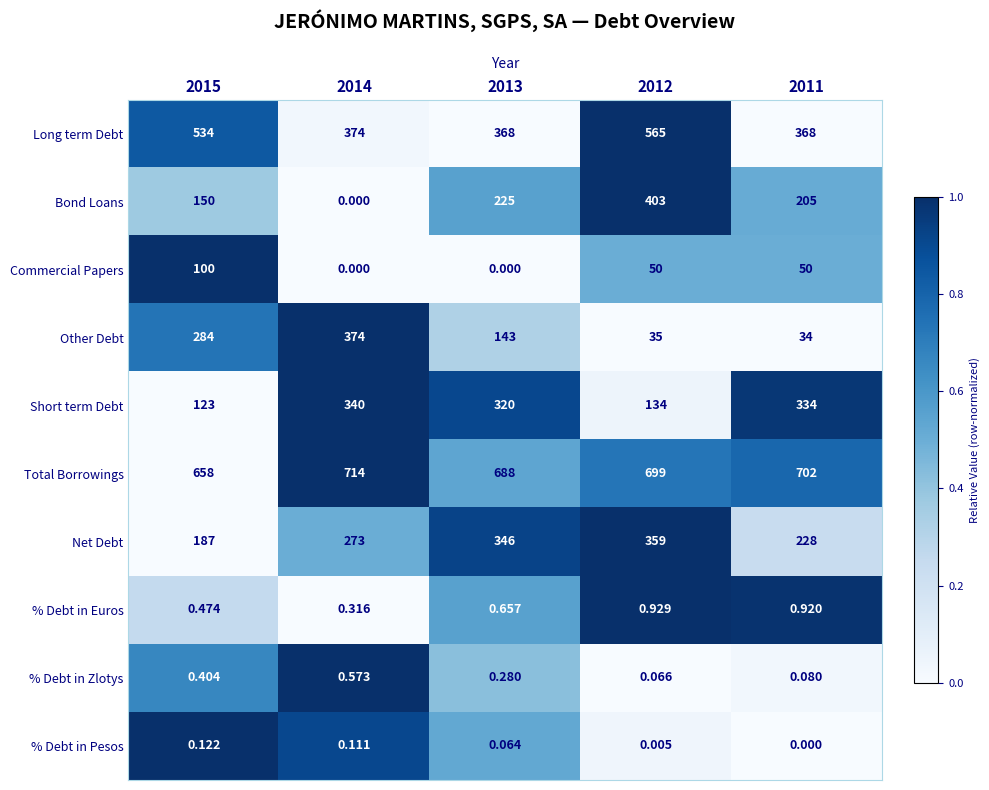

Is the value of % Debt in Zlotys at 2014 greater than the value of Bond Loans at 2015?

No